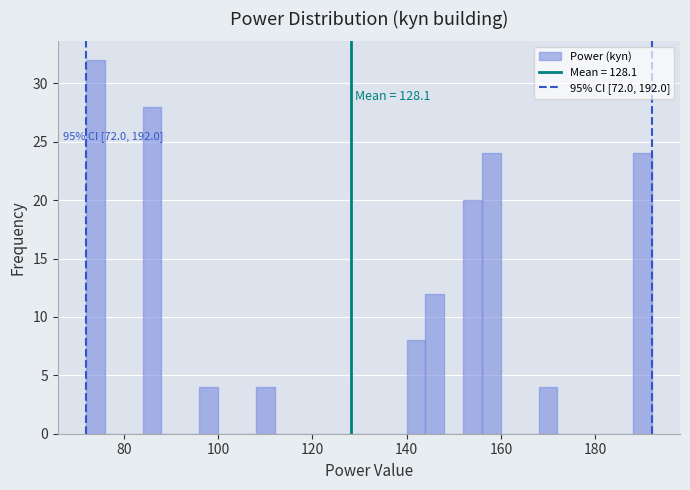

Read against the x-axis, roughly where is the centre of the tallest bar?

74